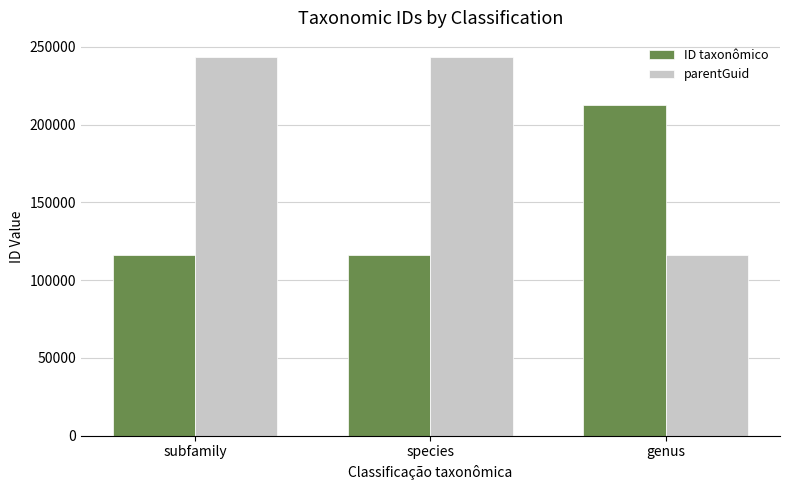

Which series has the largest range (max minus min)?

parentGuid